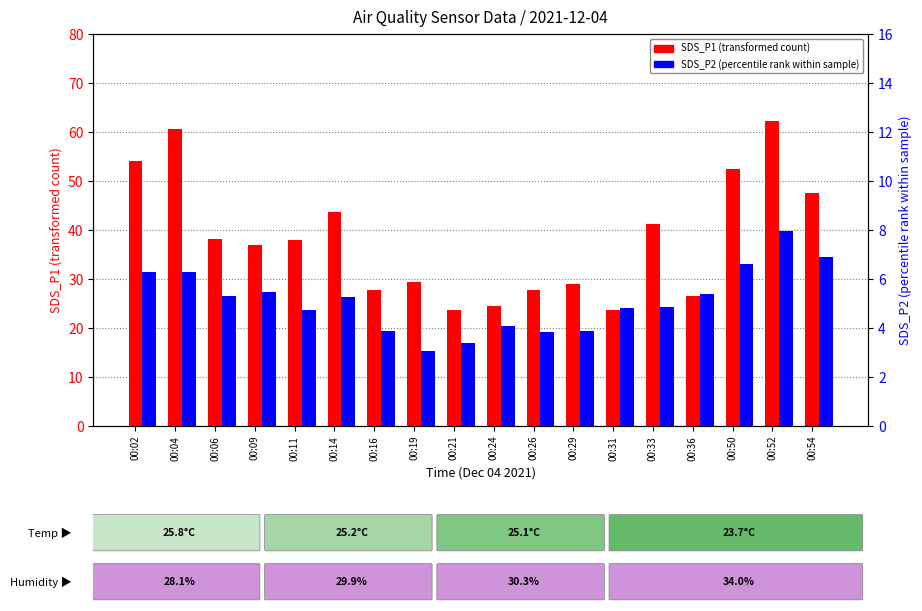

Which series changed the most between 00:02 and 00:50?

SDS_P1 (transformed count)